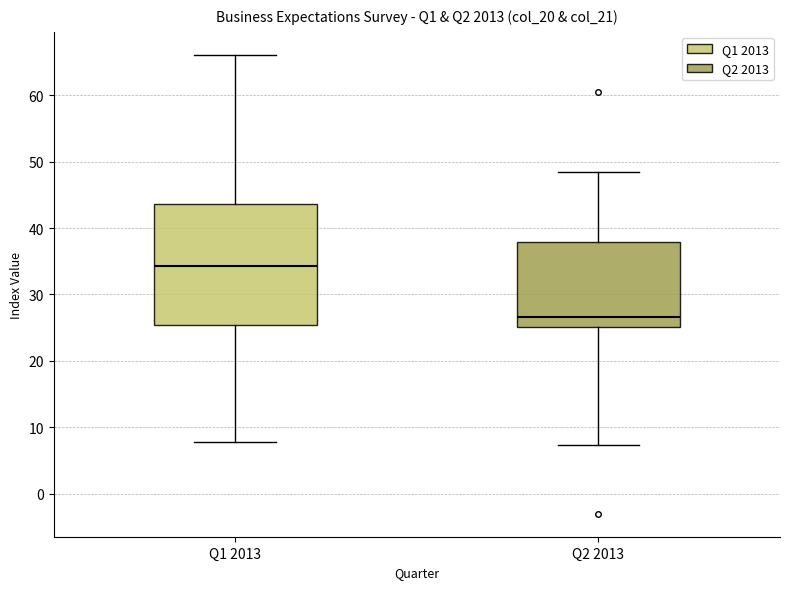

Which box's median line is the lowest?

Q2 2013